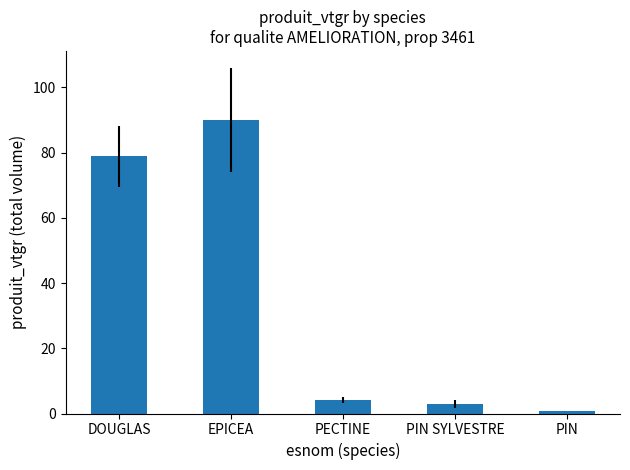

Which category has the lowest value across all series?

PIN